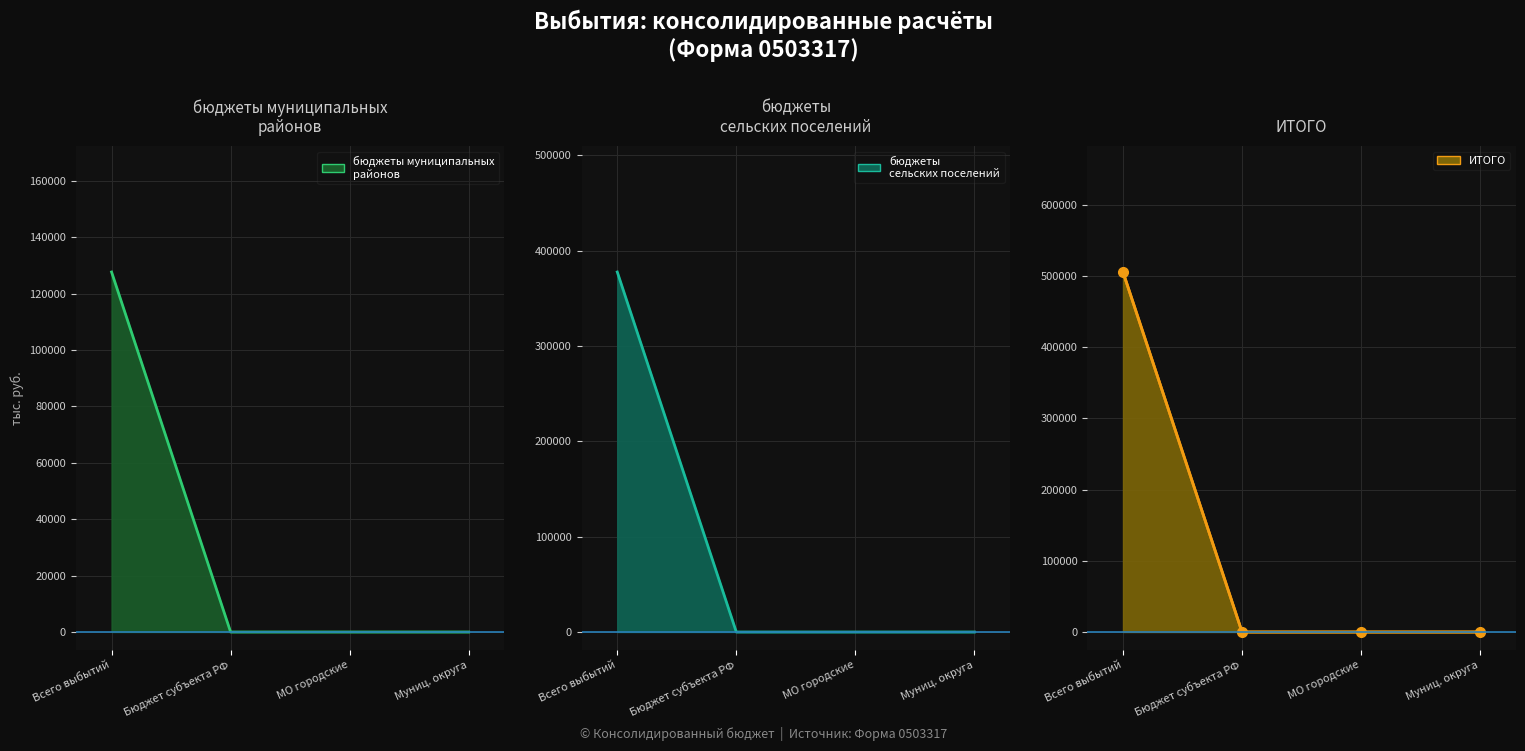

True or false: бюджеты муниципальных районов has a value of -67547.0 at 925.

False